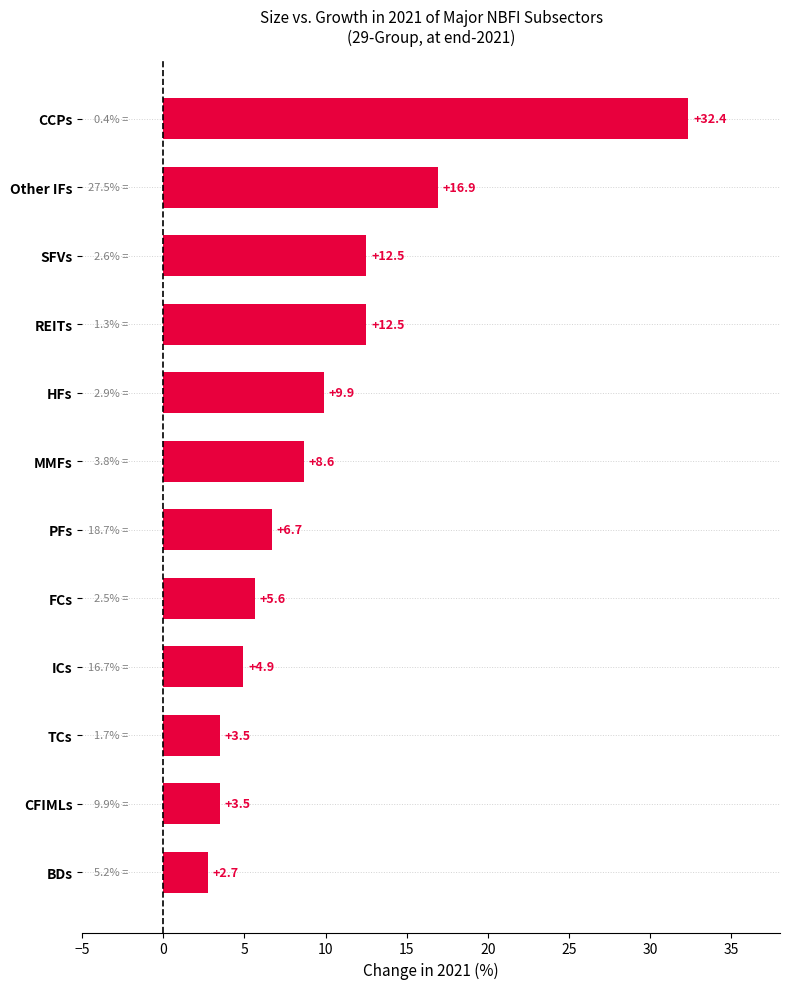

What is the ratio of the value at MMFs to the value at SFVs?

0.7